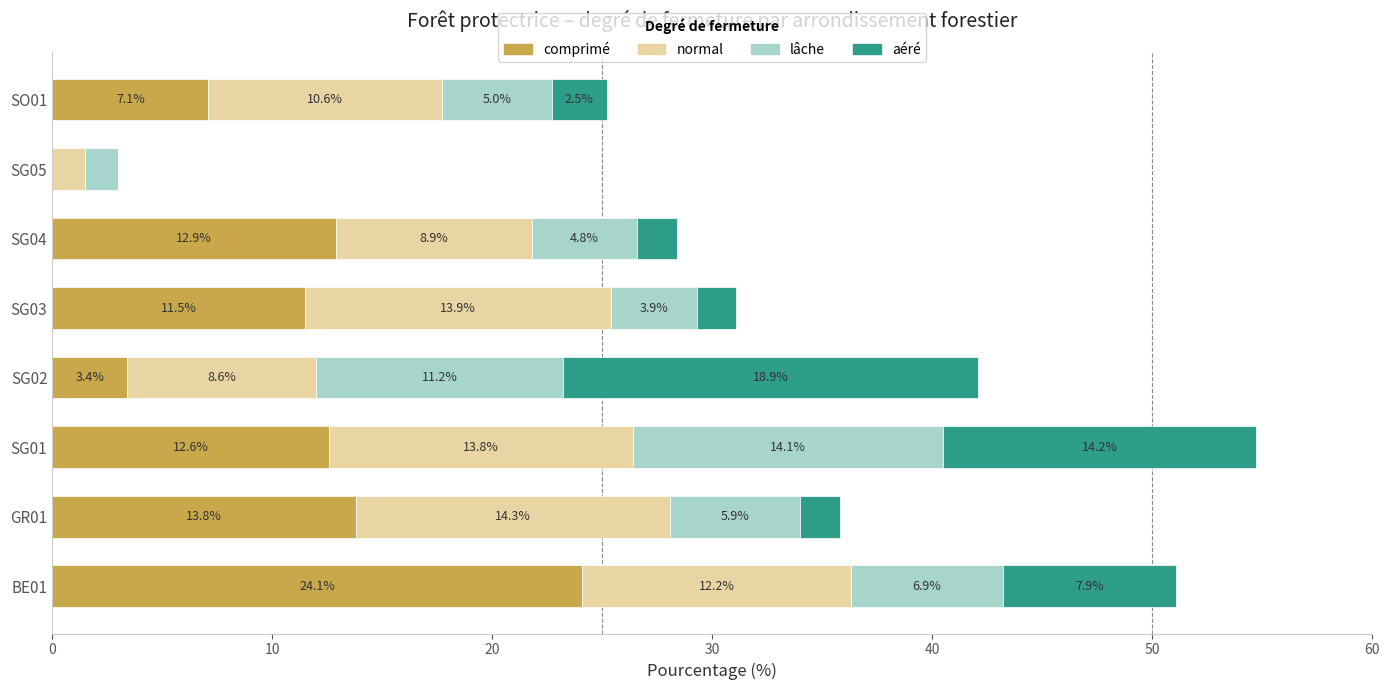

At which label does comprimé reach its peak?

BE01